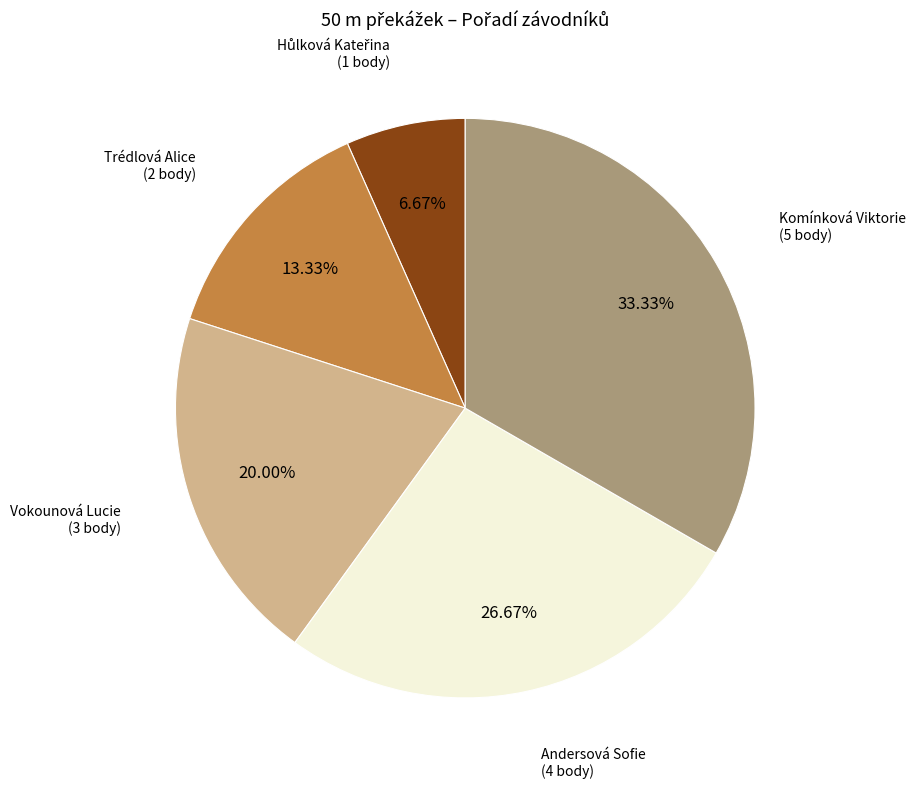

Is there any slice that represents more than half of the pie?

No